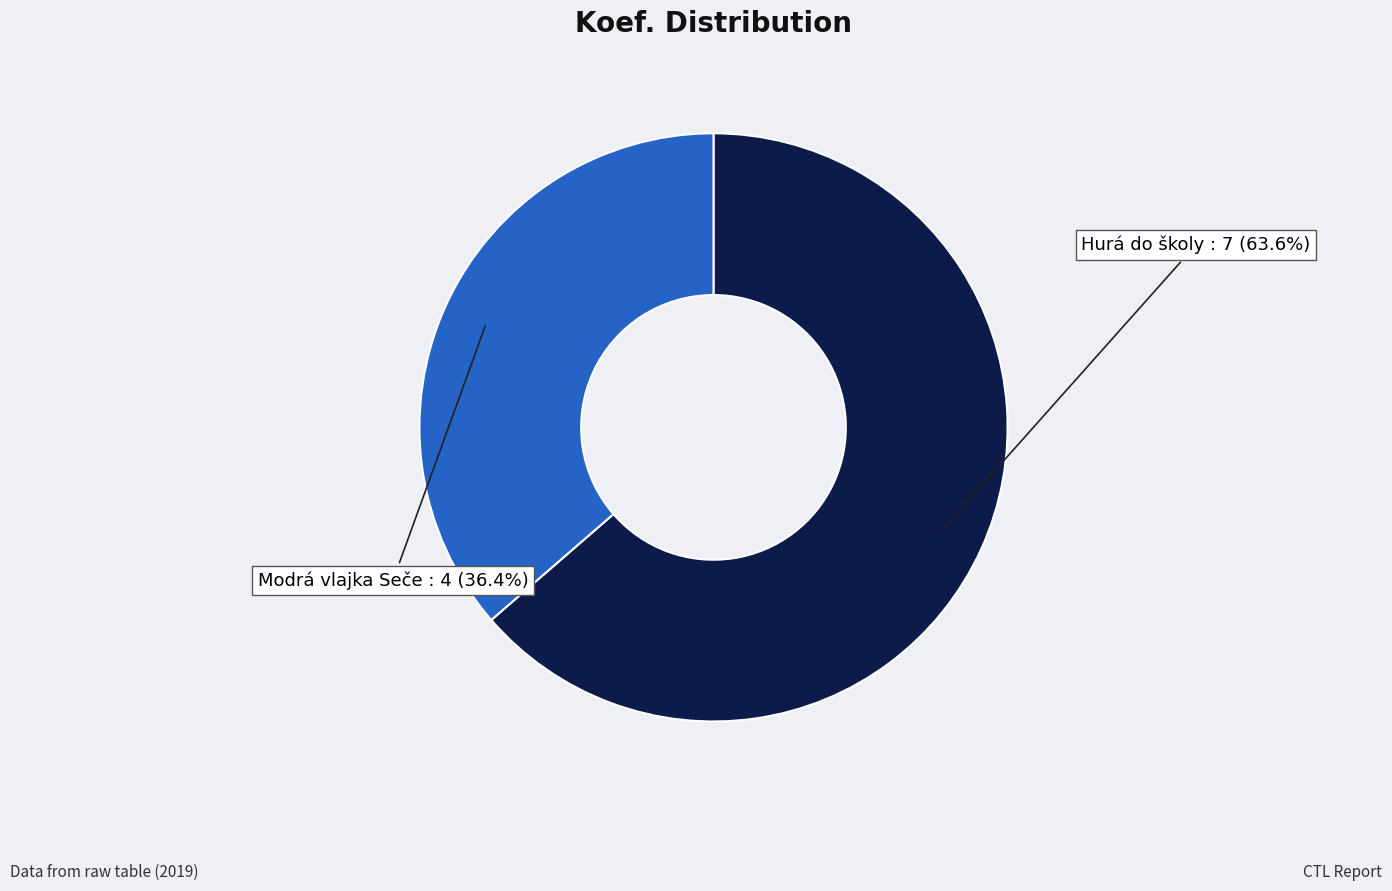

Does any single category account for the majority?

Yes